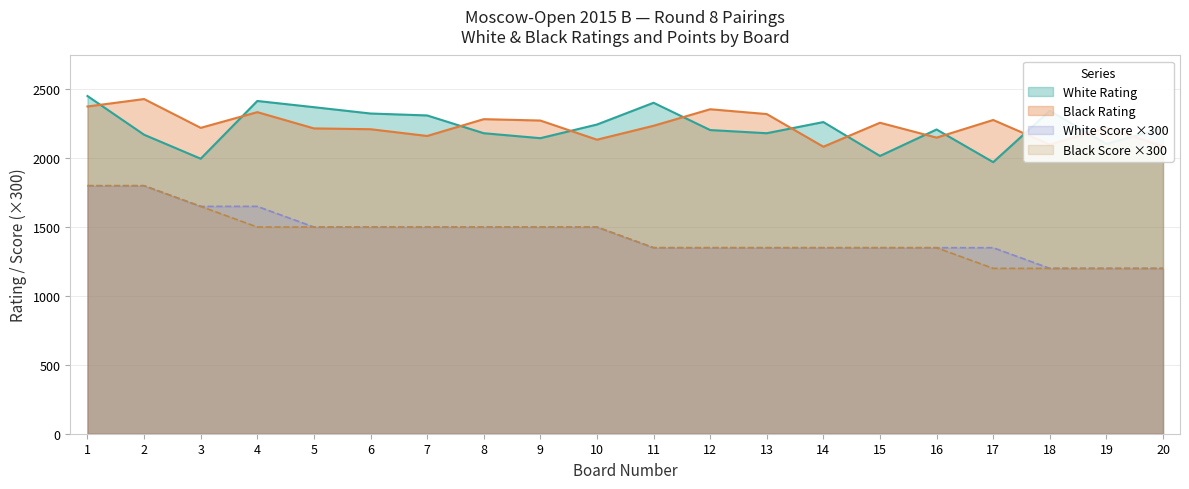

Read the Black Points value at 4.

1500